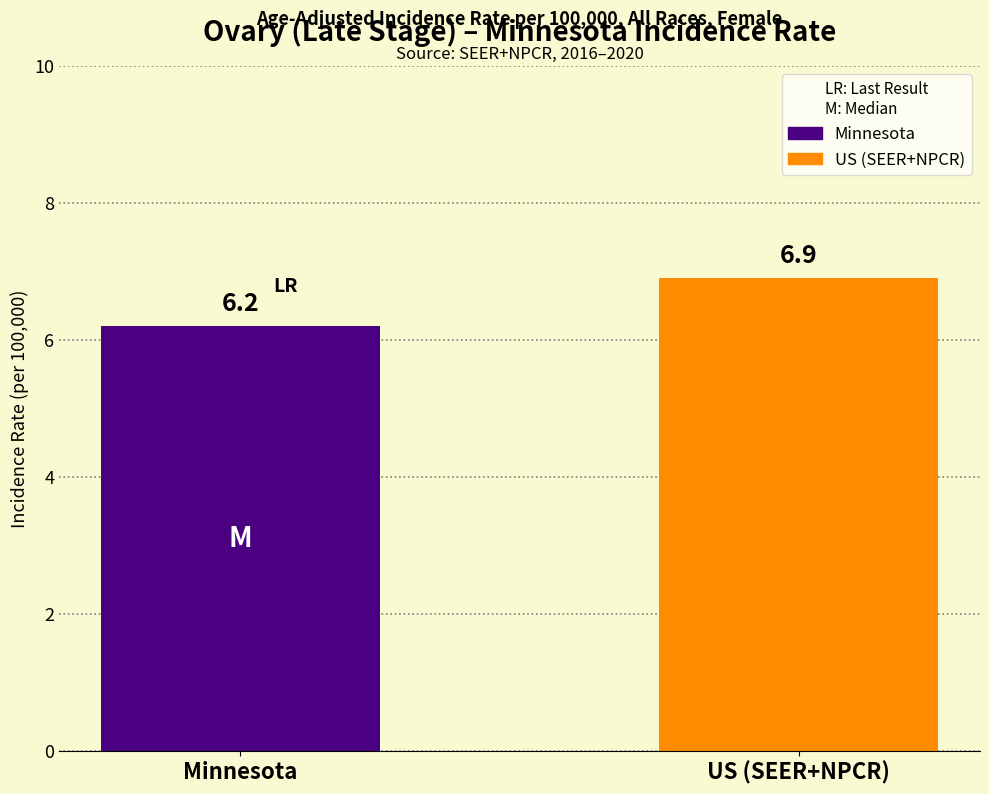

Reading left to right, transcribe all the data shown in this chart.

6.2	6.9